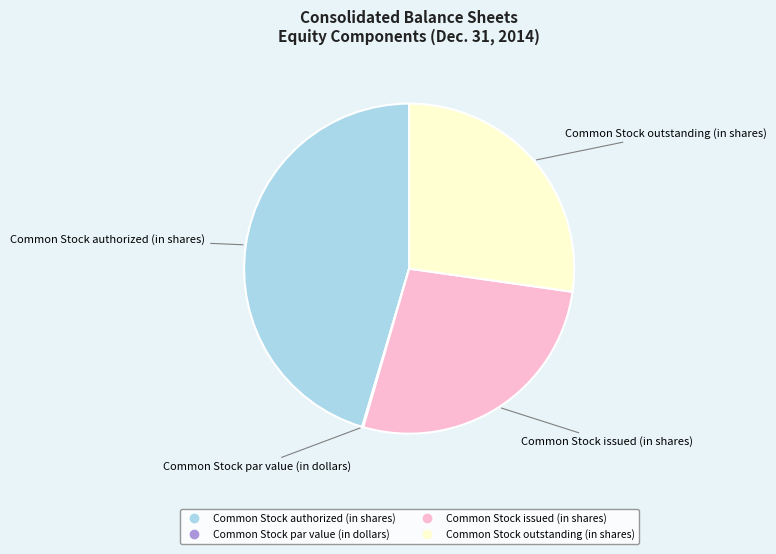

Is it true that Common Stock authorized (in shares) is 45% of the pie?

True